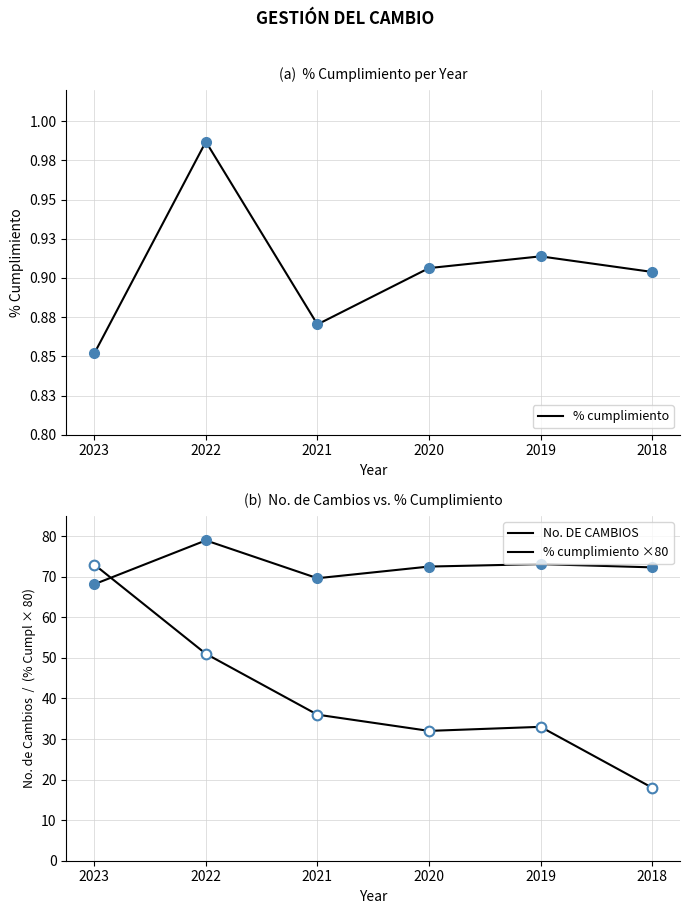

True or false: % cumplimiento and No. DE CAMBIOS intersect in this chart.

False